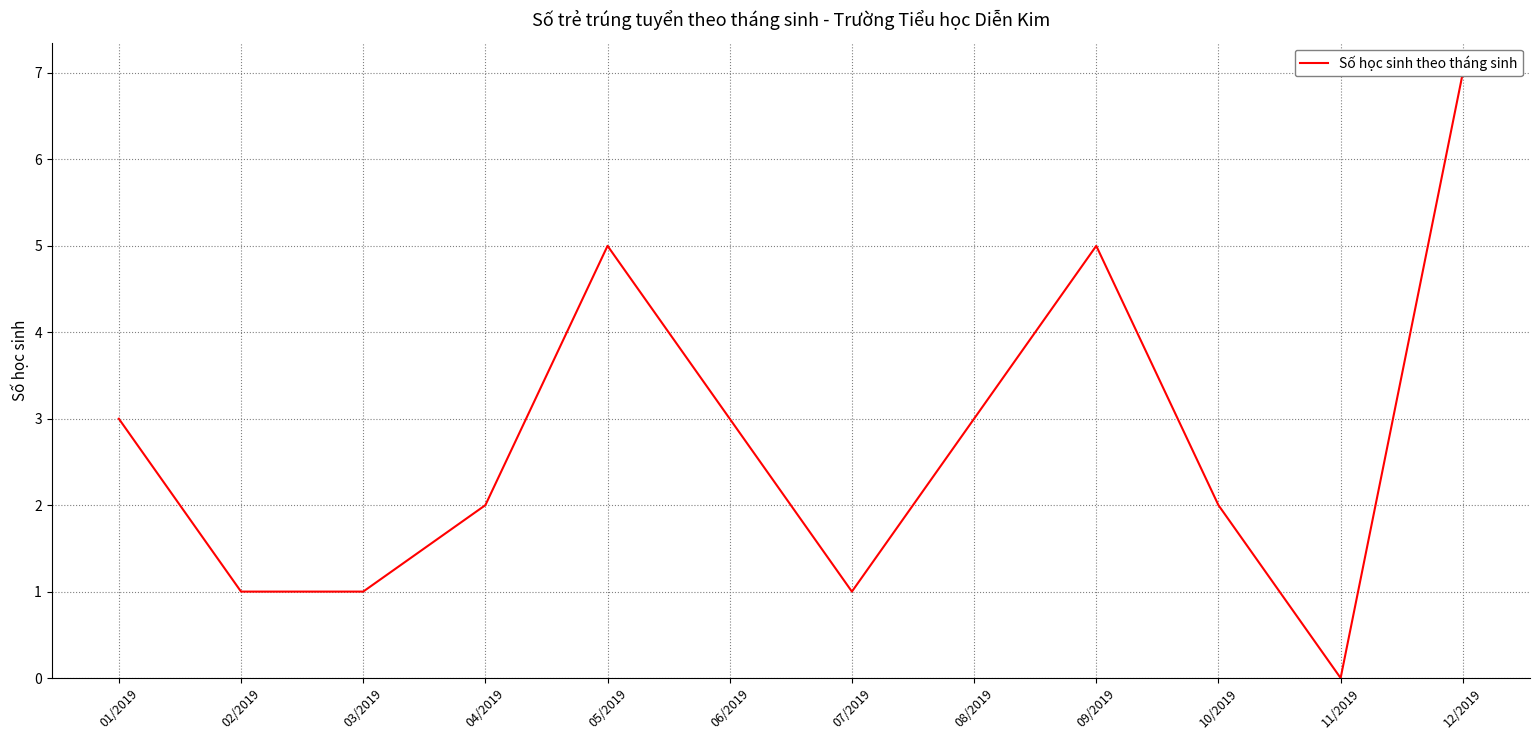

Rank the categories by value from lowest to highest.

11/2019, 02/2019, 03/2019, 07/2019, 04/2019, 10/2019, 01/2019, 06/2019, 08/2019, 05/2019, 09/2019, 12/2019